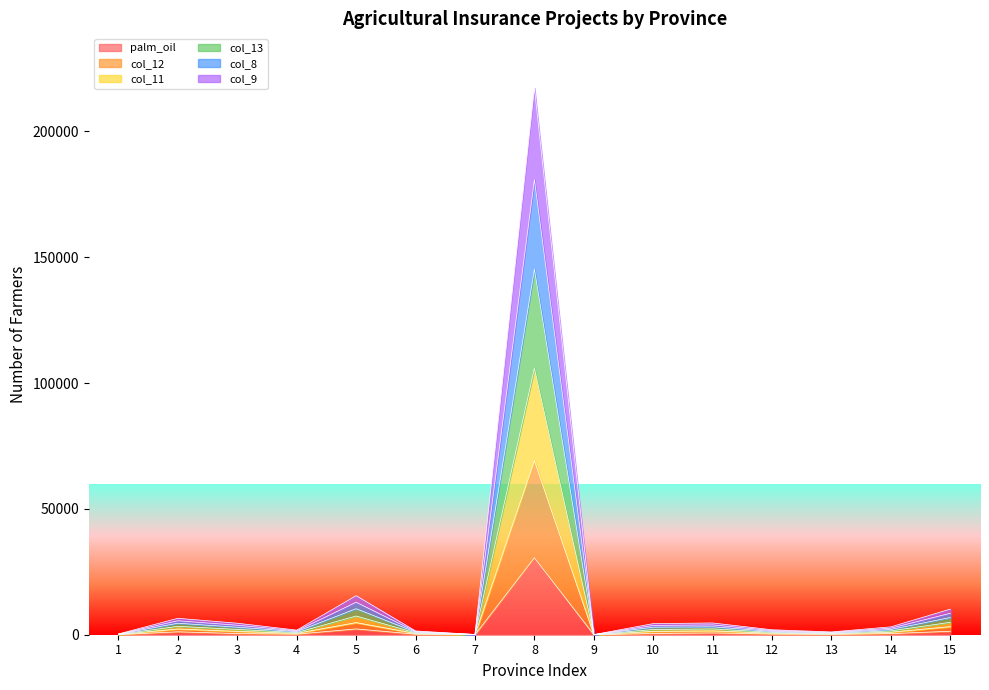

True or false: palm_oil has a value of 171 at 14.

False